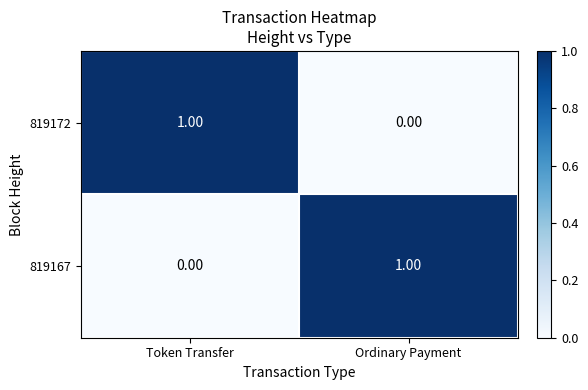

How many data points does each series have?

2